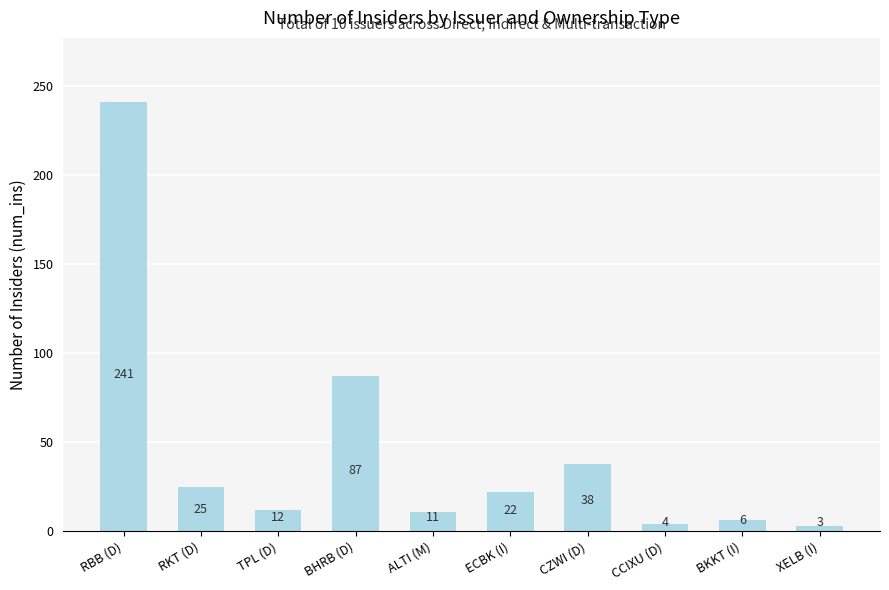

The chart shows a value of 321 at RBB (D). True or false?

False